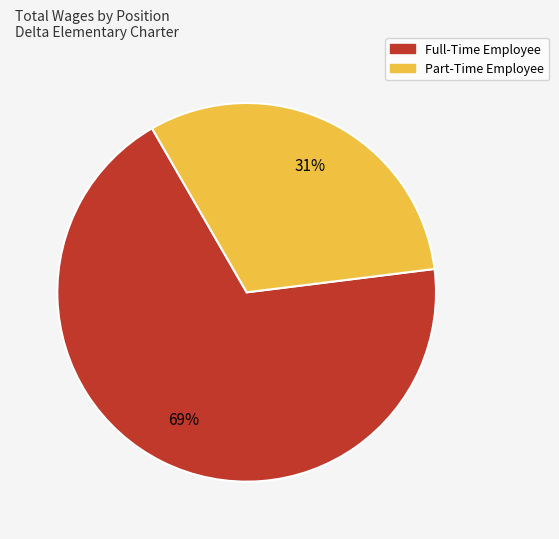

To the nearest percent, what is the combined percentage of Part-Time Employee and Full-Time Employee?

100%